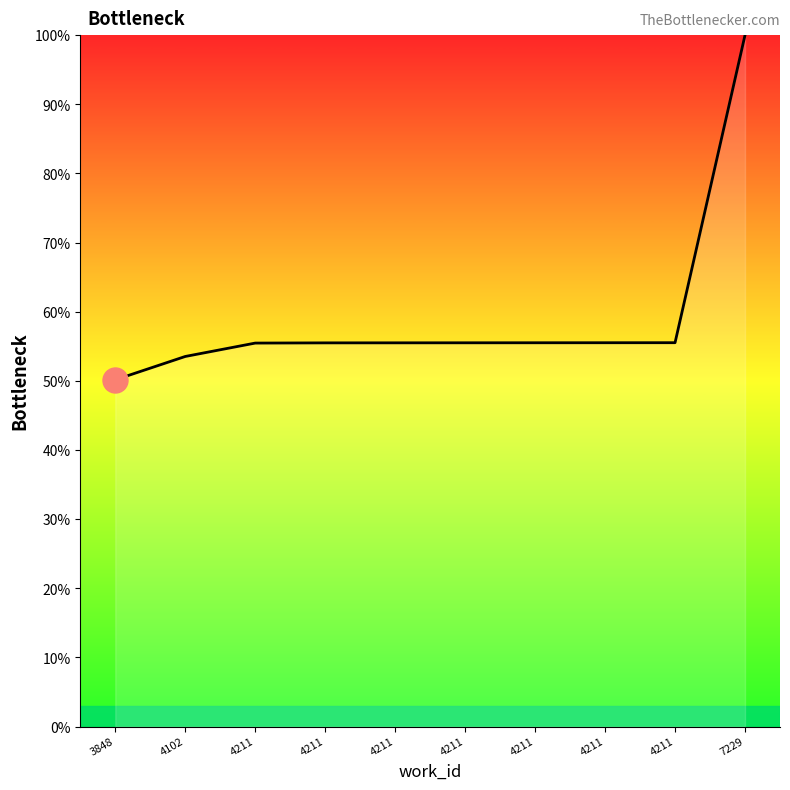

At which label is the value closest to 75?

4211